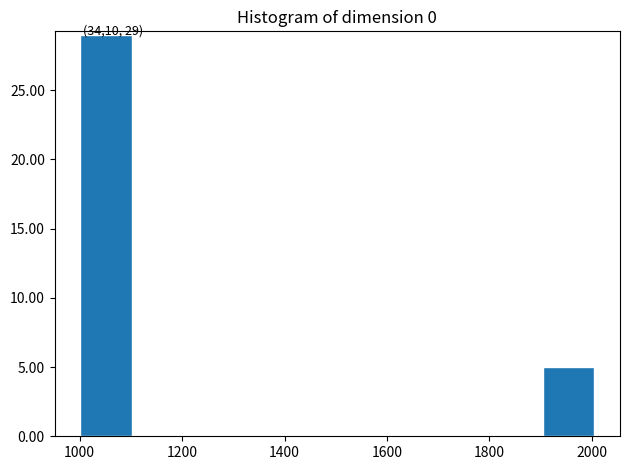

Which range on the x-axis has the tallest bar?

1000 to 1100